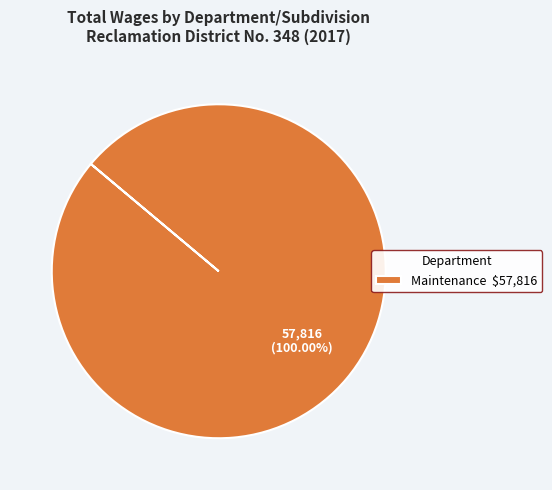

Is there a majority slice in this chart?

Yes